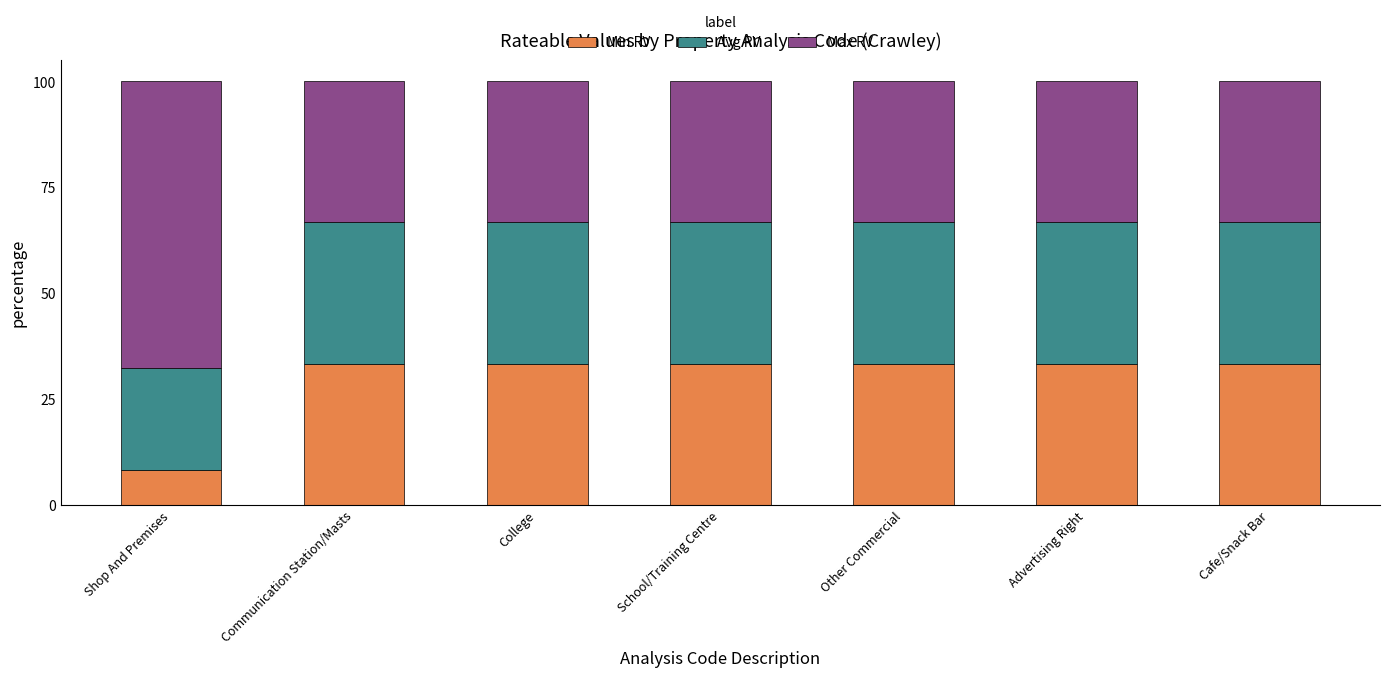

What is the total value across all series at Communication Station/Masts?

100.0